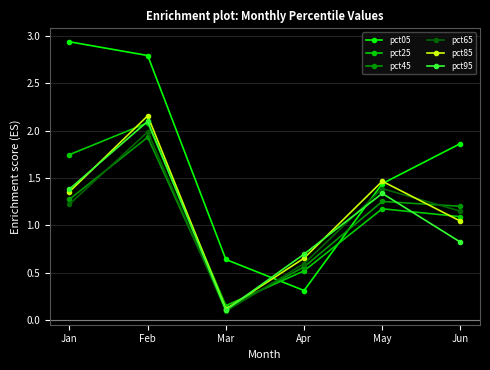

True or false: pct05 has more than 1 interior local peaks.

False